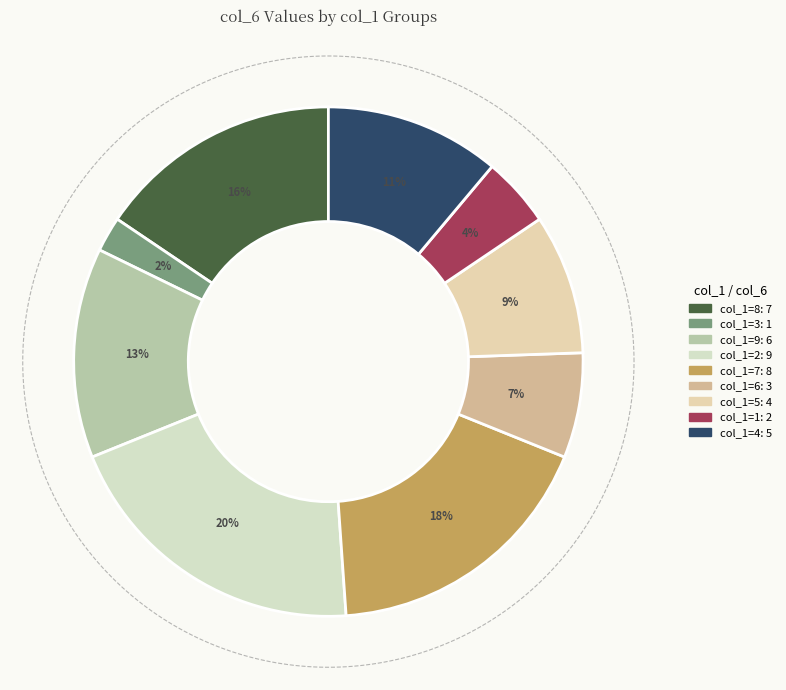

To the nearest percent, what percentage of the pie is 5?

9%